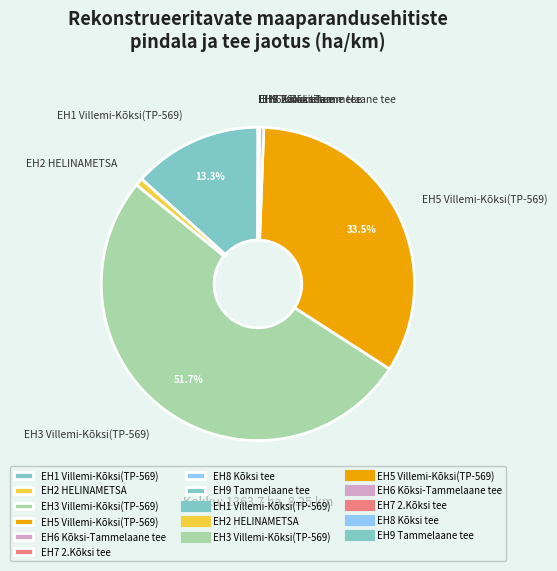

True or false: EH2 HELINAMETSA accounts for 11% of the total.

False